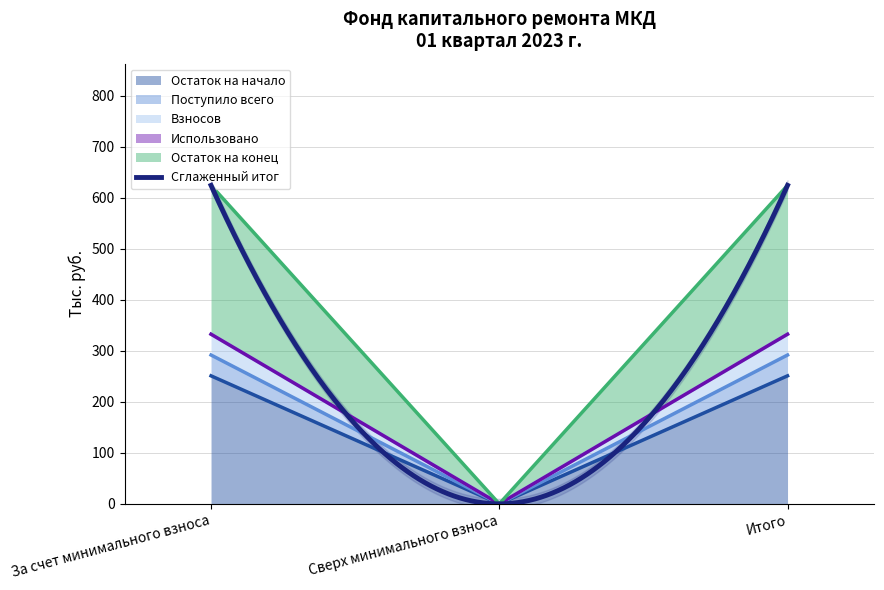

What is the label of the 1st point from the right?

Итого